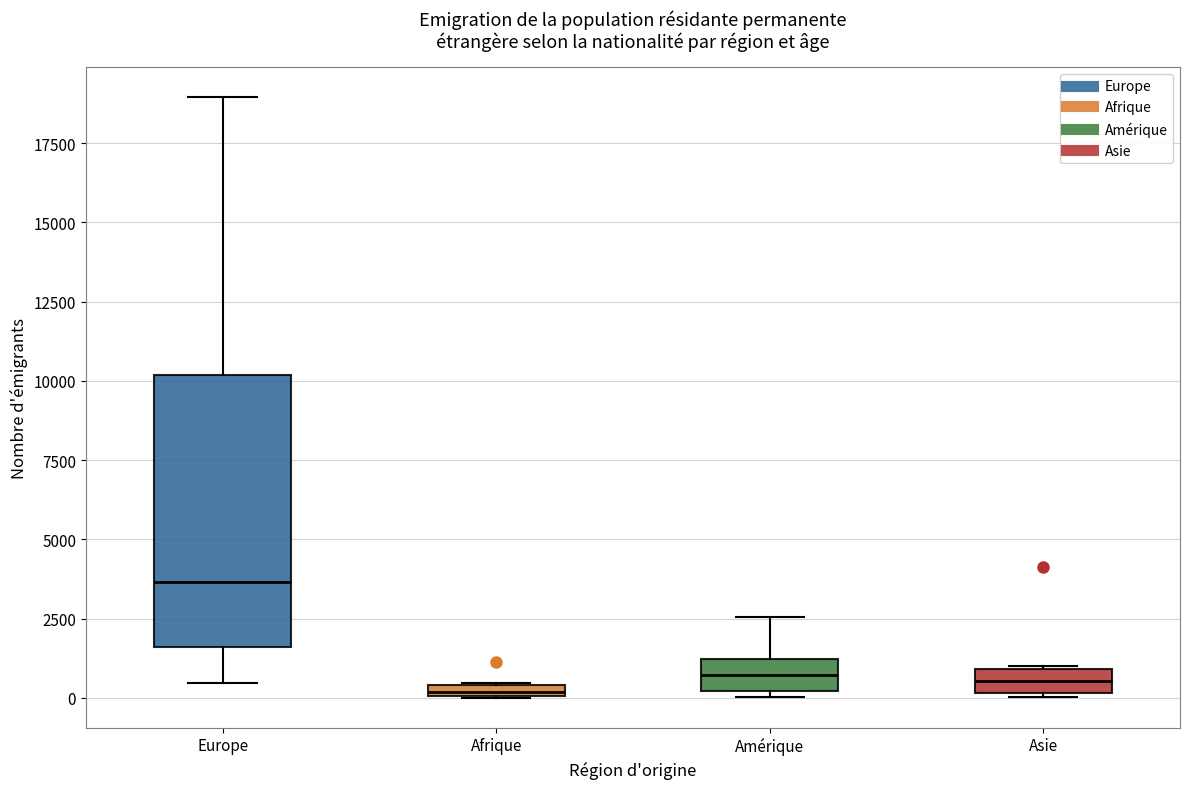

Comparing the boxes themselves (not the whiskers), which one is the tallest?

Europe